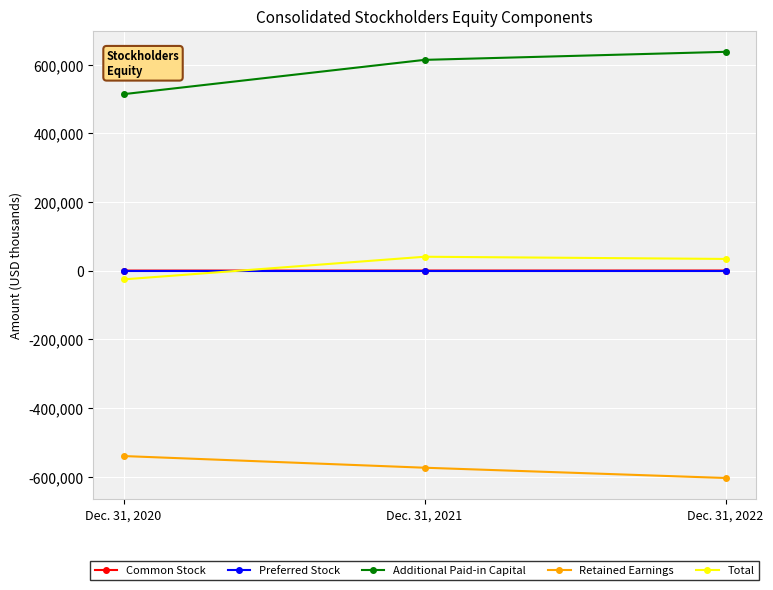

Does the chart display data point markers on the line(s)?

Yes